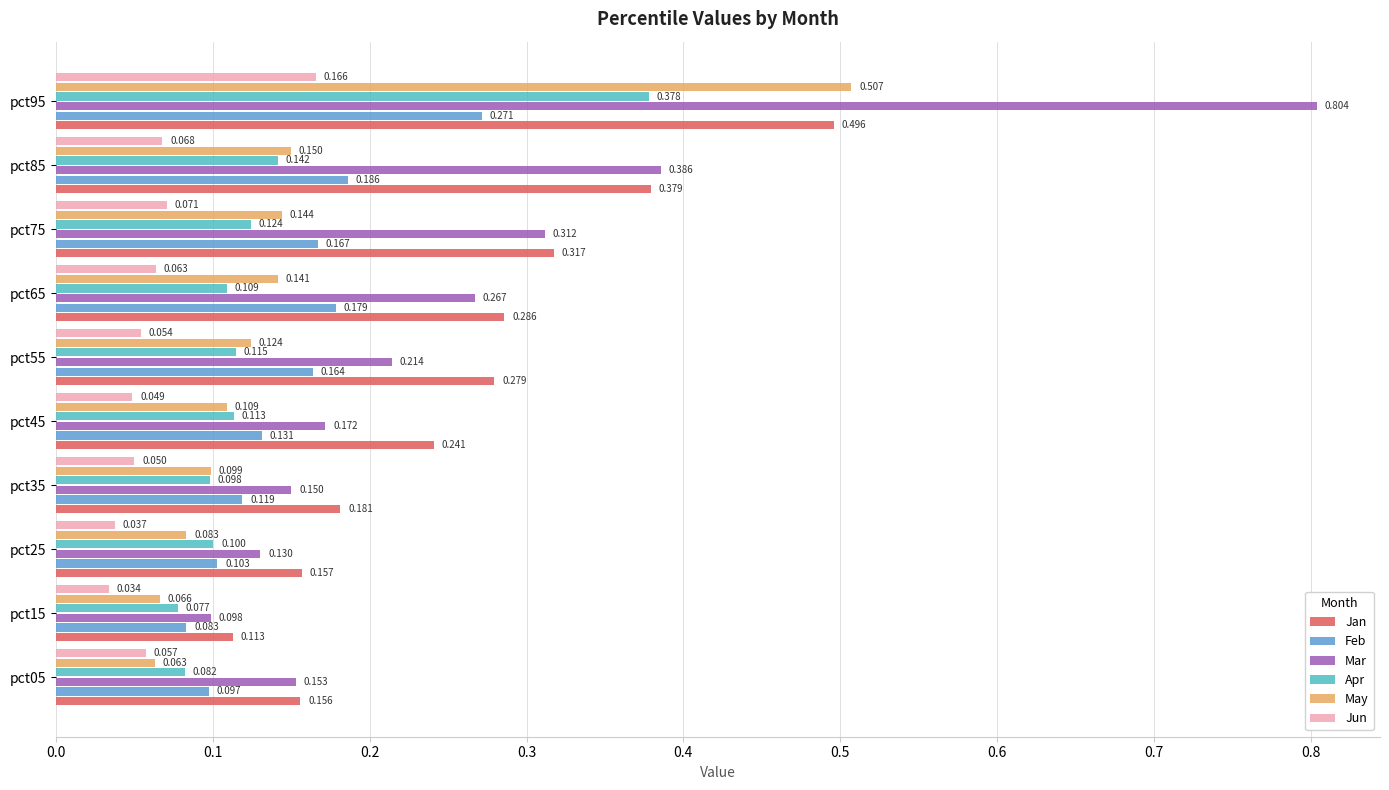

How many Jun values are between 0 and 1?

10